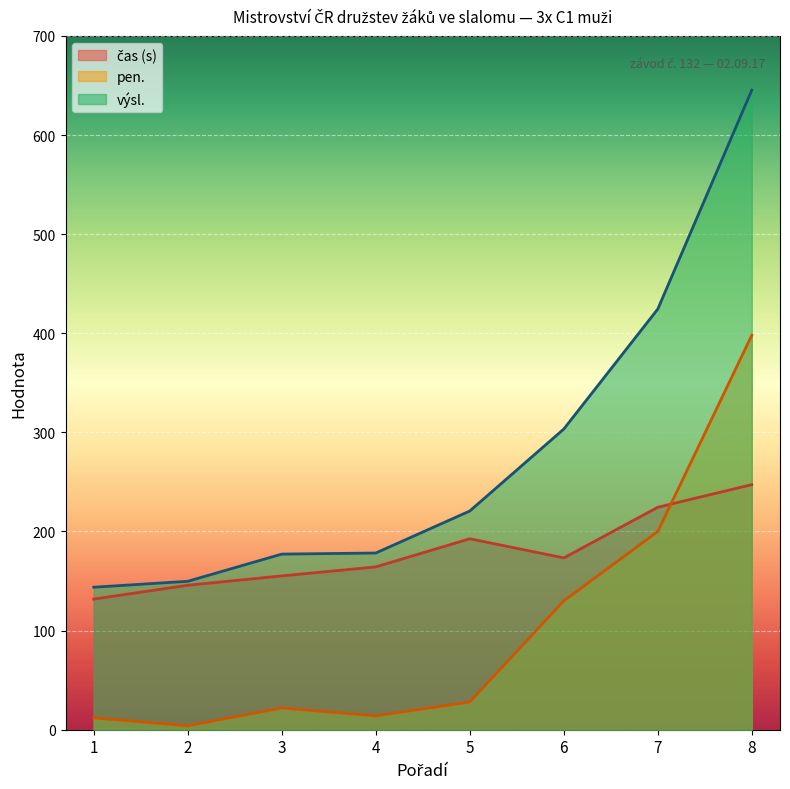

At which category does čas (s) reach its first local peak?

5